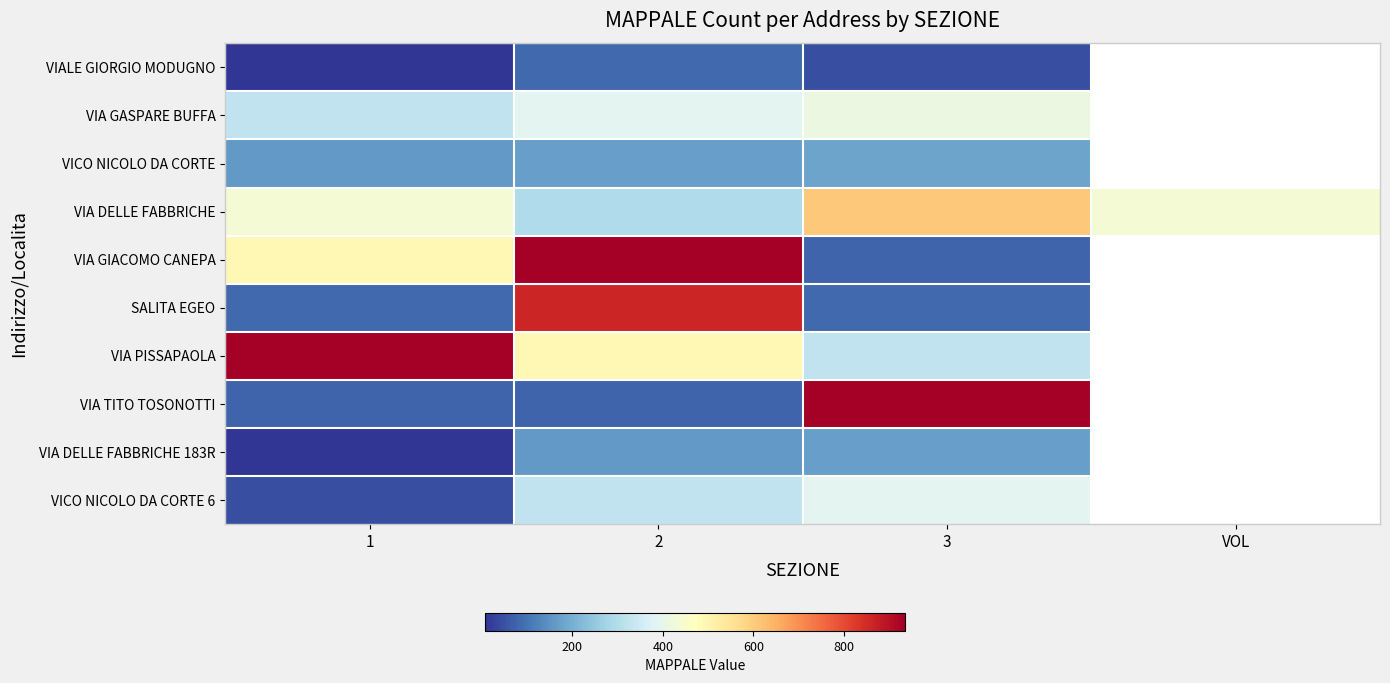

What value does the VIA GASPARE BUFFA series have at 1?

323.0